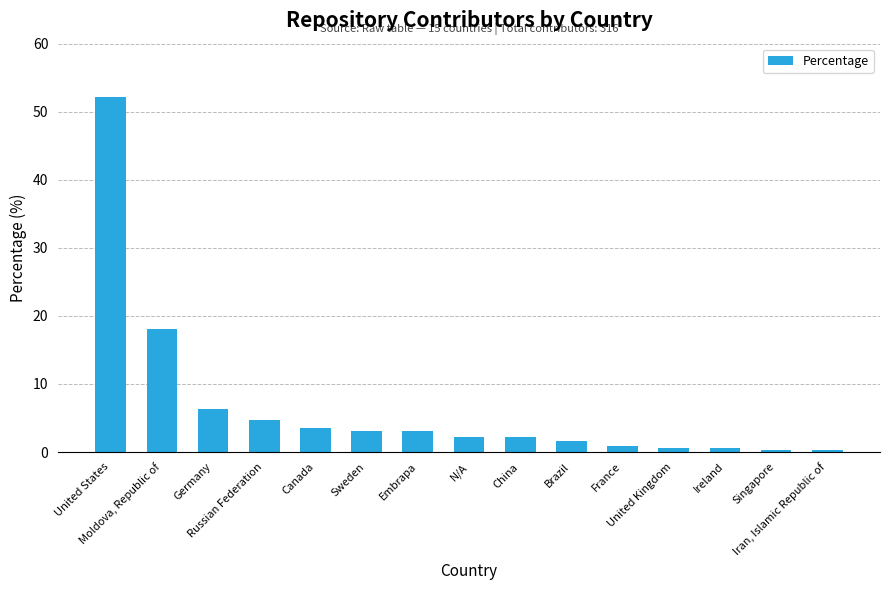

What is the sum of the values at Canada and United States?

55.7